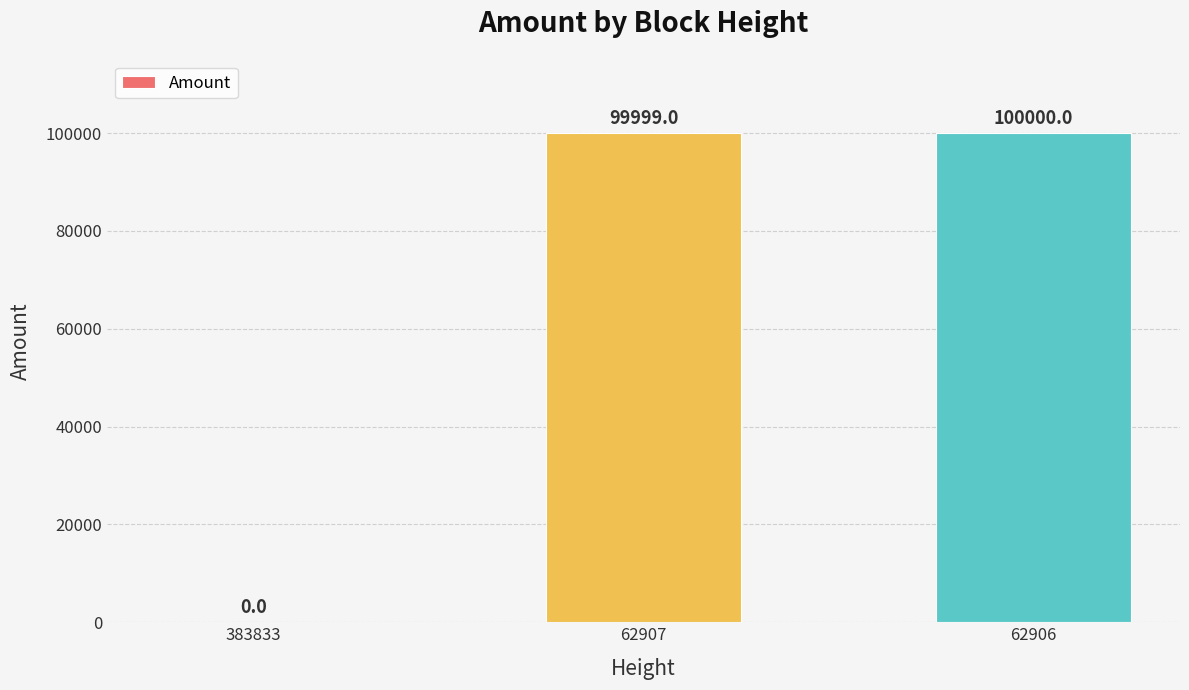

What is the greatest value displayed?

100000